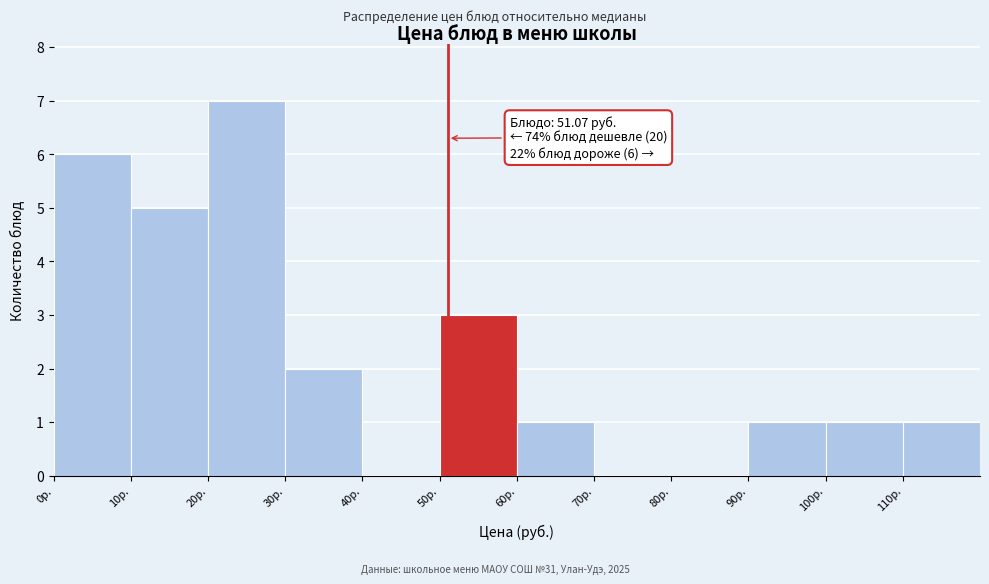

Which range on the x-axis has the tallest bar?

20 to 30